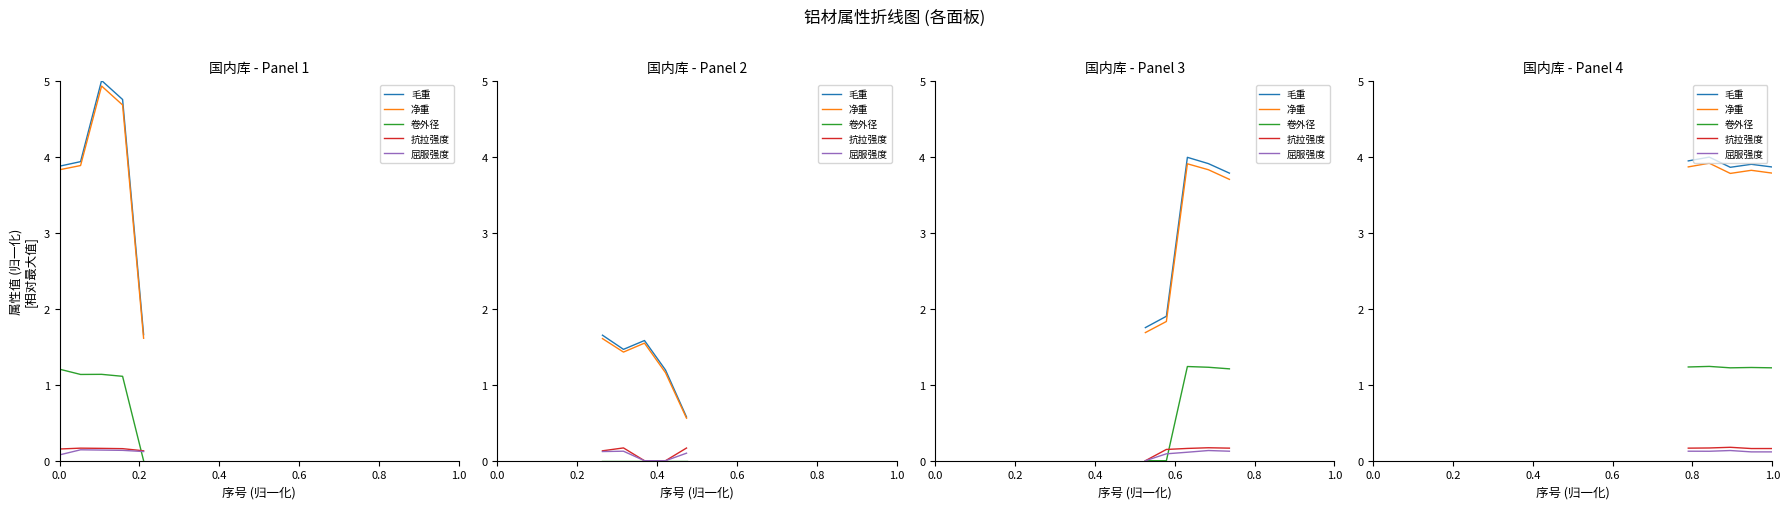

Rank the series by their maximum value, from lowest to highest.

屈服强度, 抗拉强度, 卷外径, 净重, 毛重